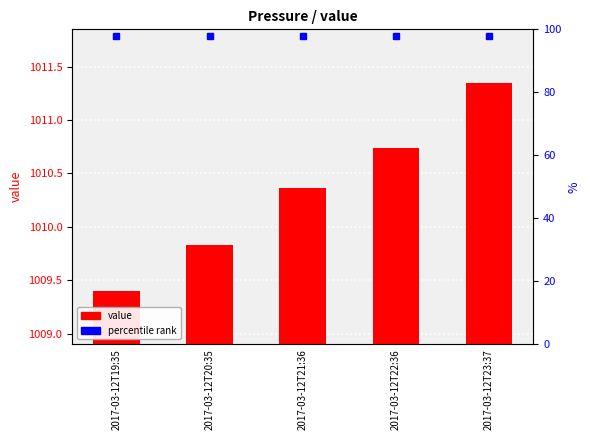

Rank the categories by value from highest to lowest.

2017-03-12T23:37, 2017-03-12T22:36, 2017-03-12T21:36, 2017-03-12T20:35, 2017-03-12T19:35